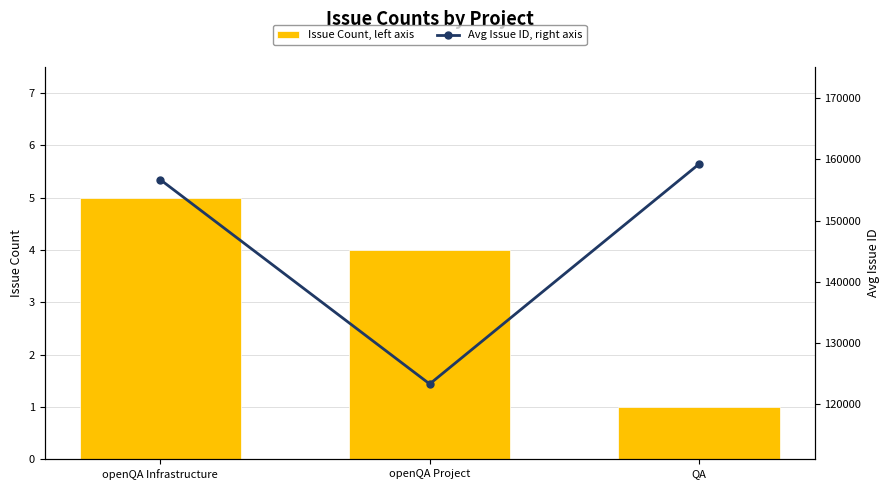

Which series has the largest range (max minus min)?

Avg Issue ID, right axis